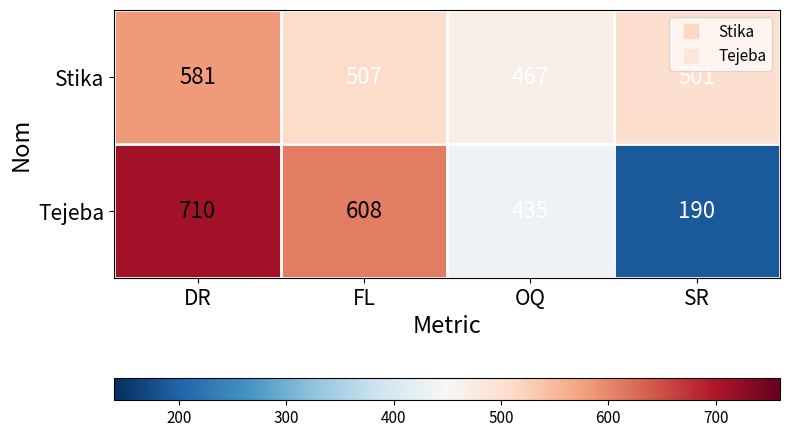

Reading right to left, list all the values displayed in this chart.

Stika: SR=501	OQ=467	FL=507	DR=581
Tejeba: SR=190	OQ=435	FL=608	DR=710